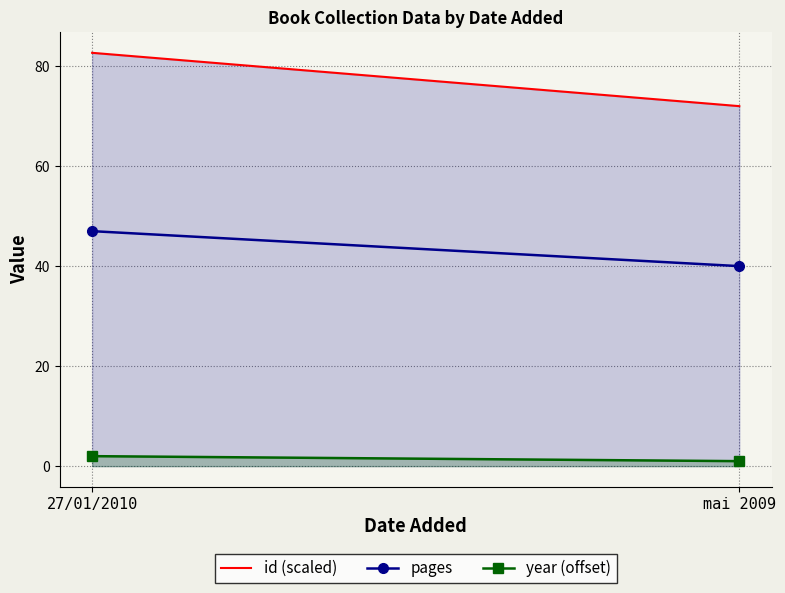

Does the chart have visible grid lines?

Yes